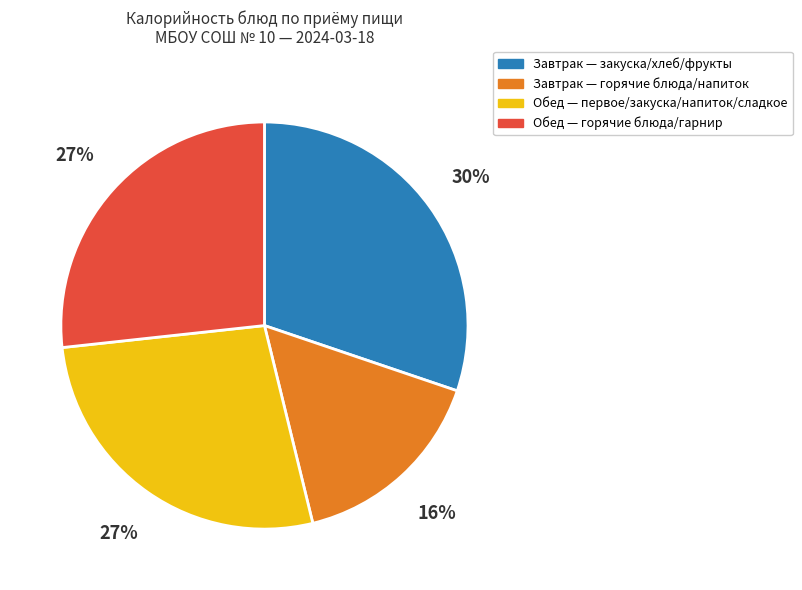

To the nearest percent, what is the average slice percentage?

25%